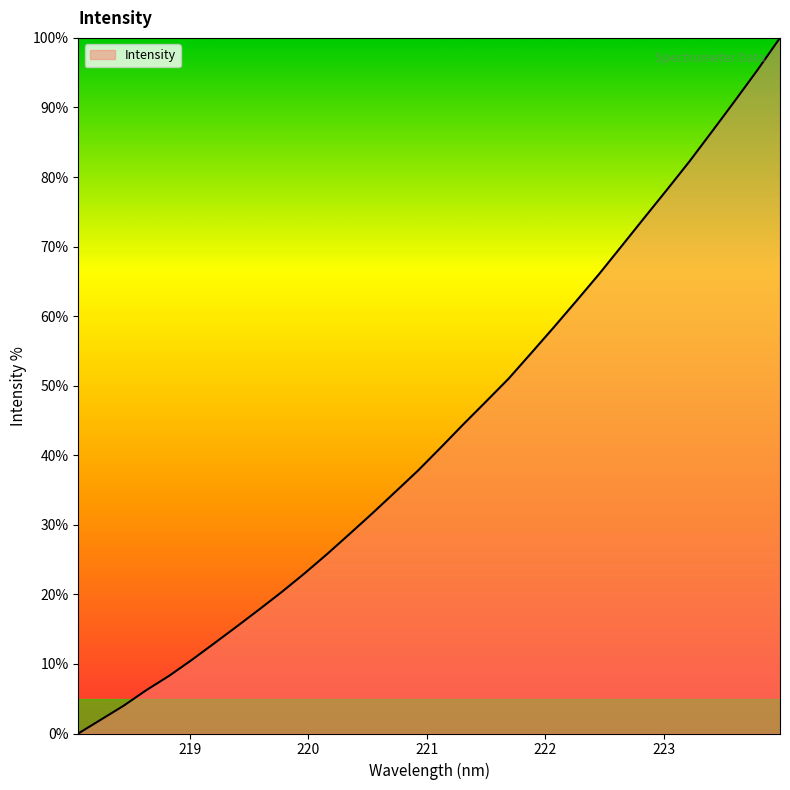

What is the maximum value shown in the chart?

100.0